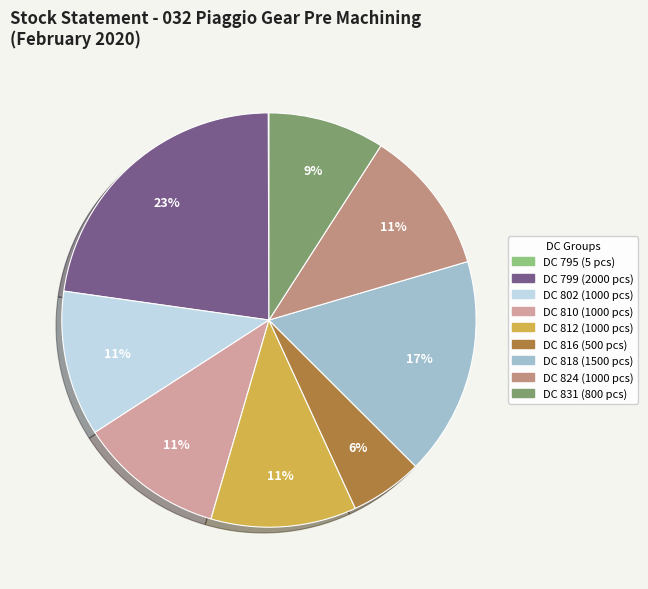

What is the largest slice in the pie chart?

DC 799